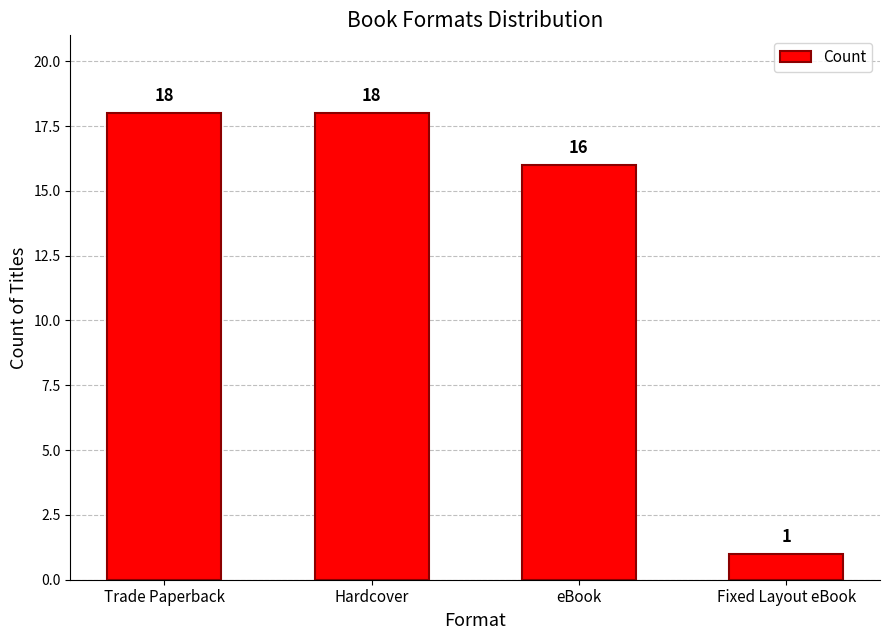

What is the sum of the values at eBook and Trade Paperback?

34